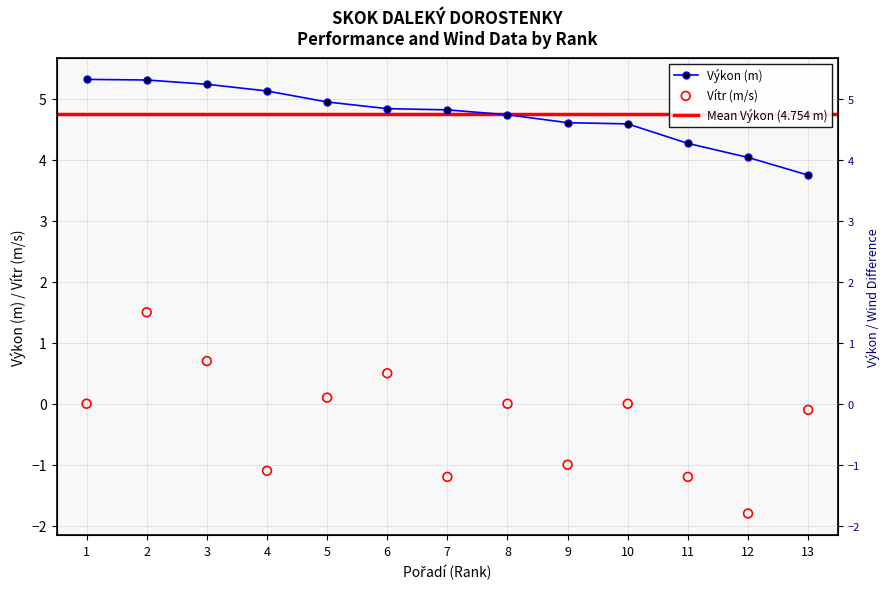

At how many categories does at least one series exceed 0?

13